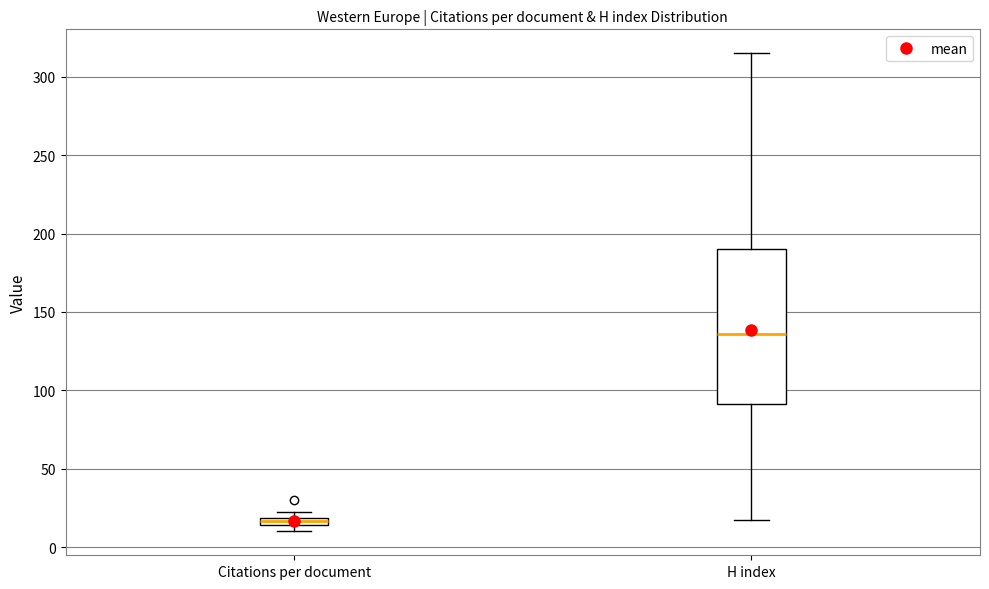

Where does the median line of the box for H index sit on the y-axis? The values are not printed on the chart, so give them approximately, as read against the axis.

135